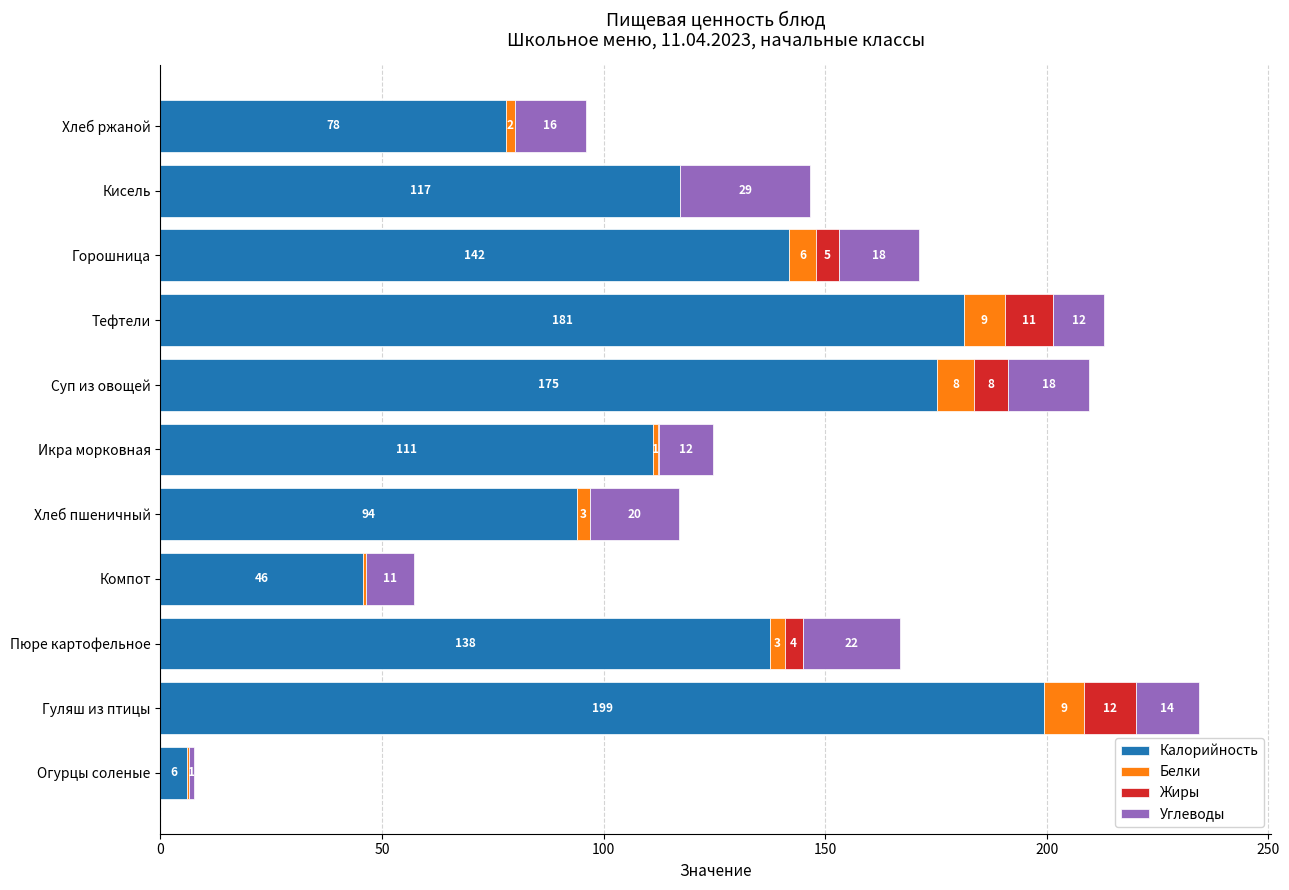

What is the sum of all Калорийность values?

1287.9